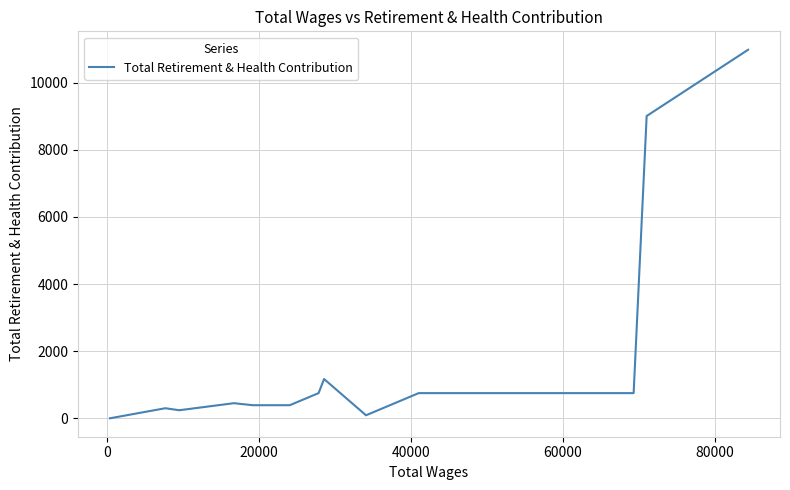

What is the average value?

1590